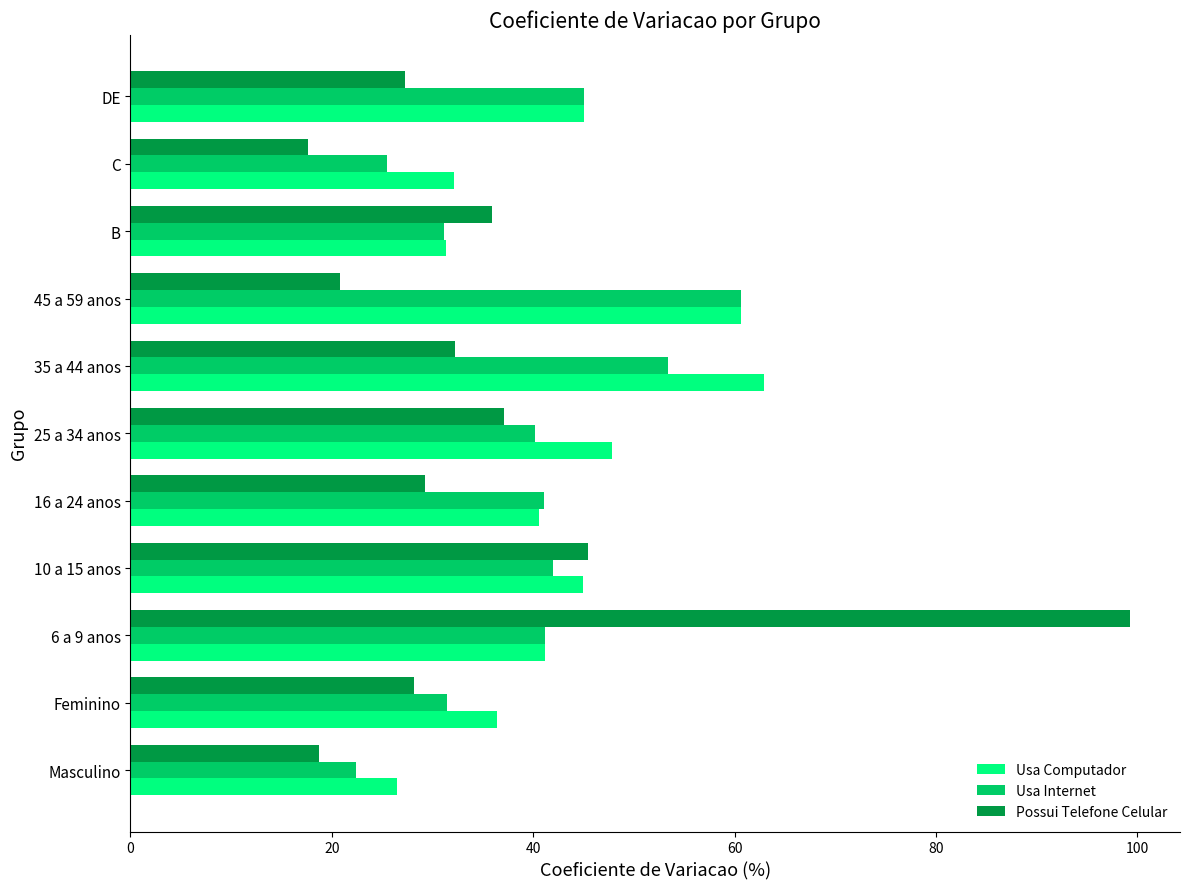

What is the difference between the maximum and minimum values in the Usa Internet series?

38.3